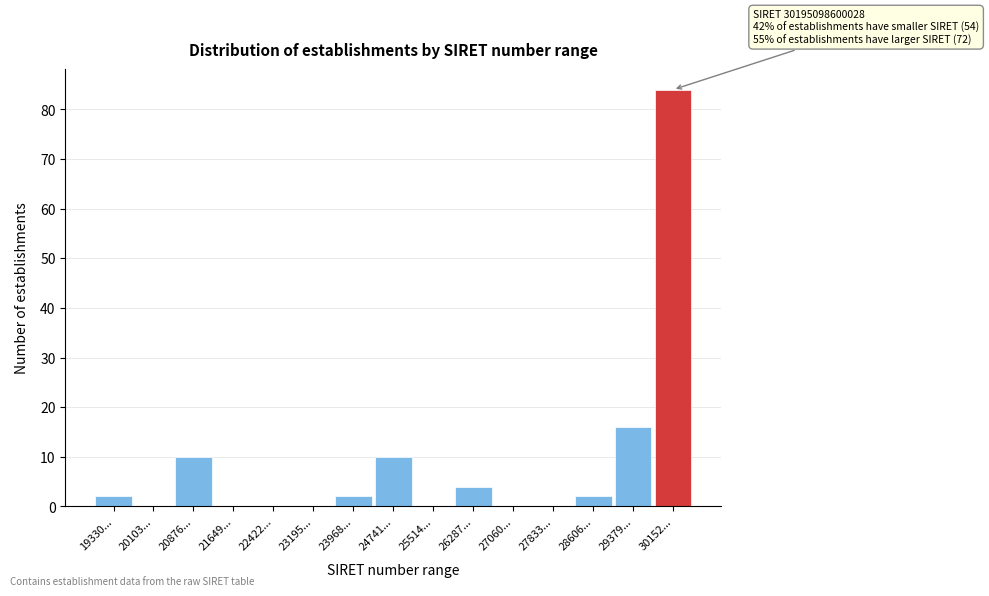

Reading left to right, transcribe all the data shown in this chart.

19330...=2	20103...=0	20876...=10	21649...=0	22422...=0	23195...=0	23968...=2	24741...=10	25514...=0	26287...=4	27060...=0	27833...=0	28606...=2	29379...=16	30152...=84